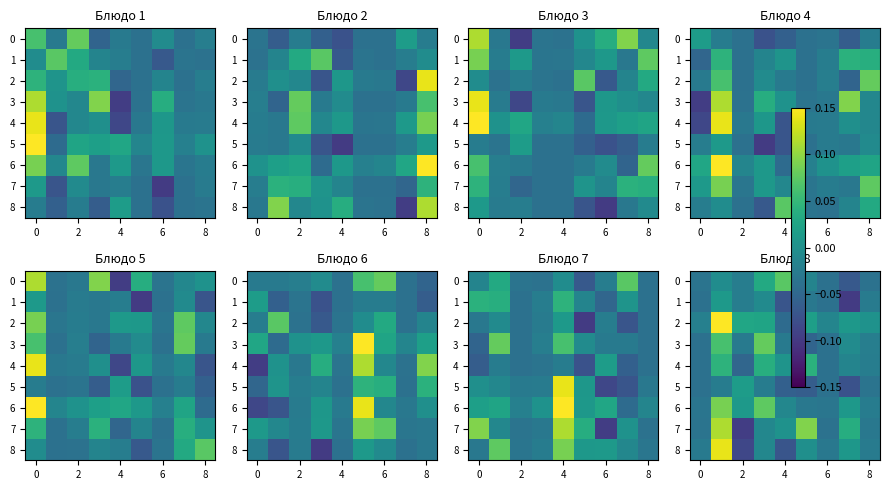

The value of 0 at 8 is -0.0. True or false?

False